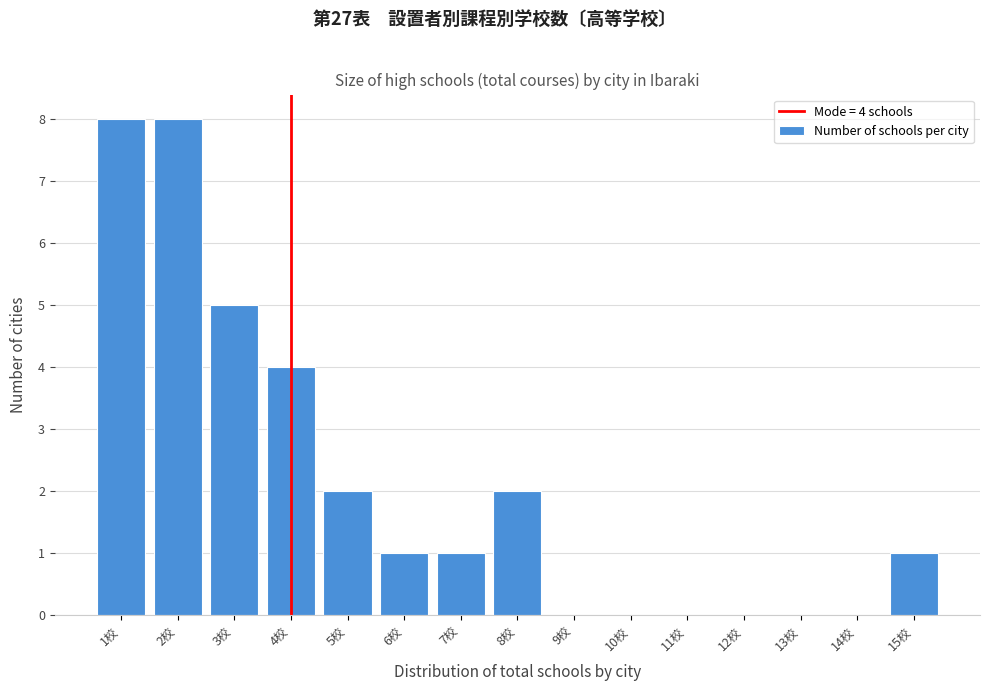

Reading left to right, extract all data points from this chart.

1校=8	2校=8	3校=5	4校=4	5校=2	6校=1	7校=1	8校=2	15校=1